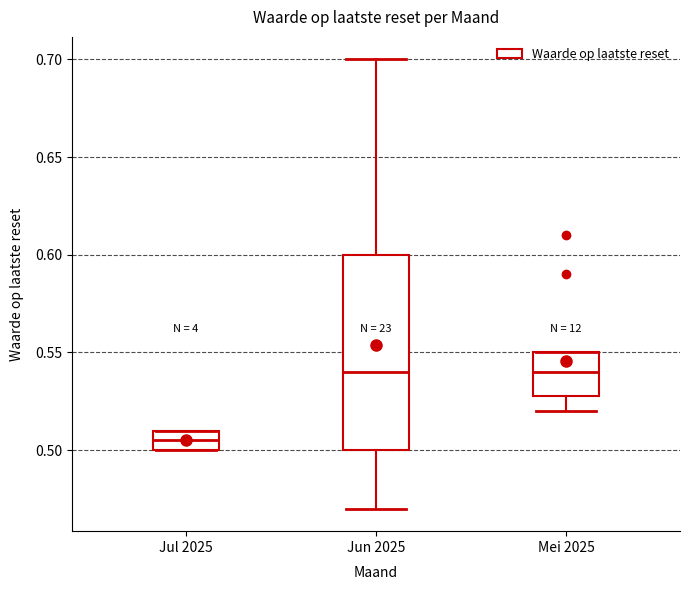

Reading left to right, transcribe this box plot: for each box, give where its median line is, the range the box spans, and where its two whiskers end, as read against the y-axis. The values are not printed on the chart, so give them approximately, as read against the axis.

Jul 2025: median 0.505, box 0.500 to 0.510, whiskers 0.500 to 0.510
Jun 2025: median 0.540, box 0.500 to 0.600, whiskers 0.470 to 0.700
Mei 2025: median 0.540, box 0.530 to 0.550, whiskers 0.520 to 0.550